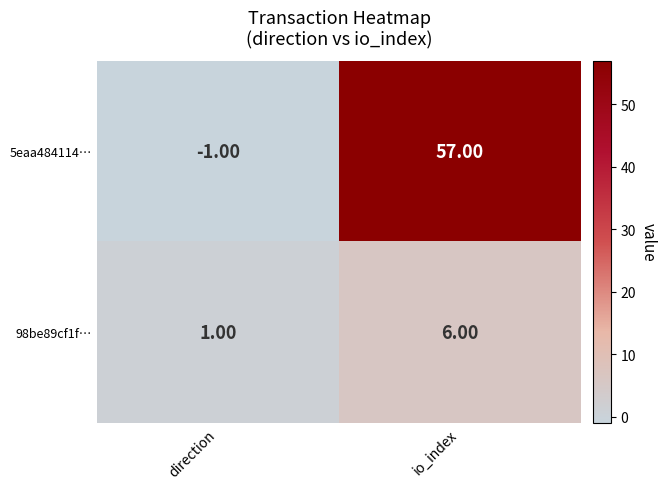

What is the difference between the highest and lowest values at direction?

2